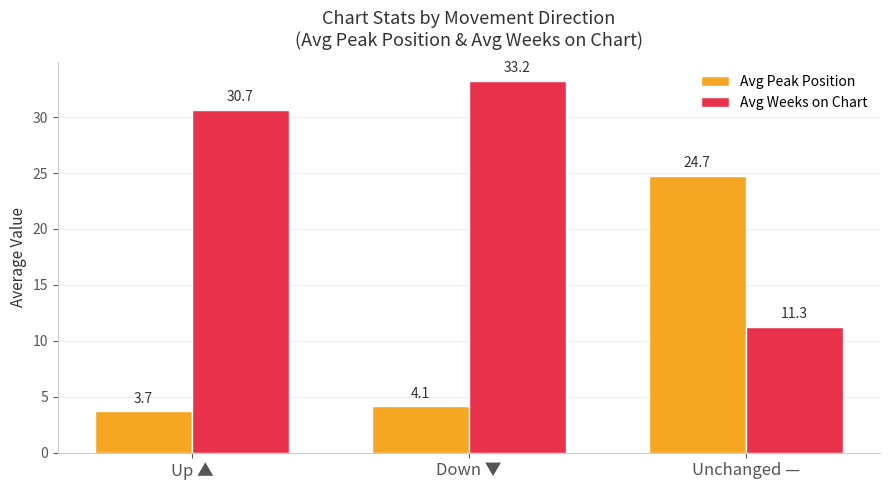

What are all the series names shown in the legend?

Avg Peak Position, Avg Weeks on Chart